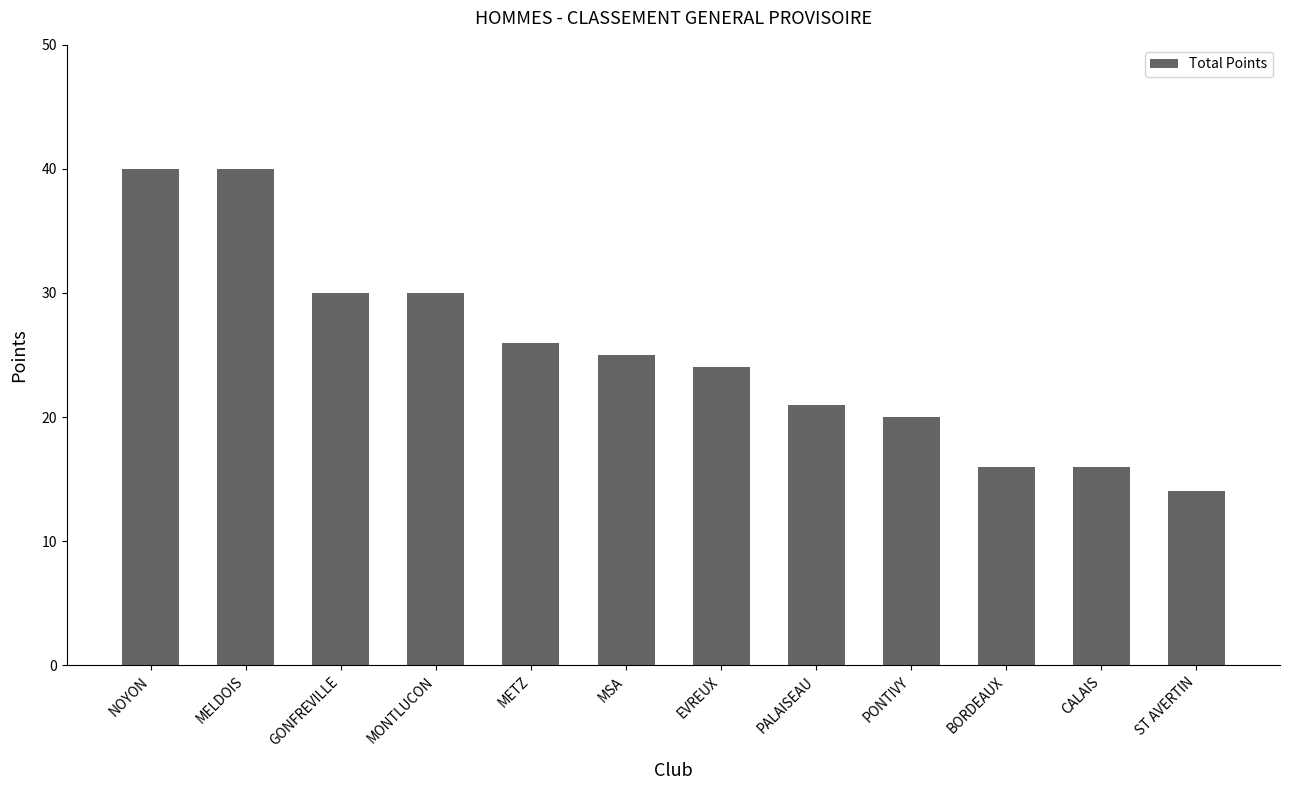

Which category has the lowest value across all series?

ST AVERTIN